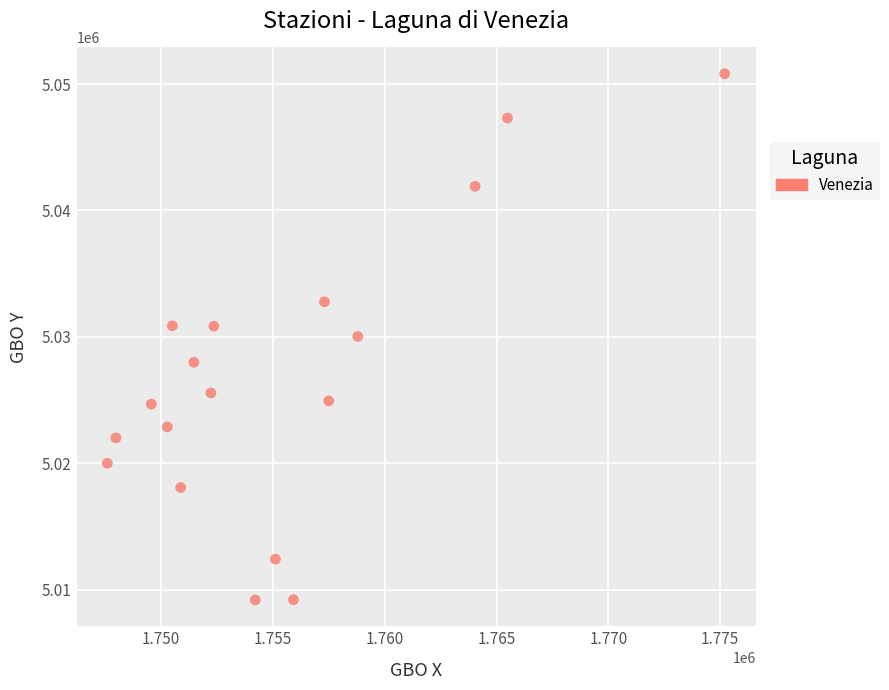

What is the range of Y values (max minus min)?

41608